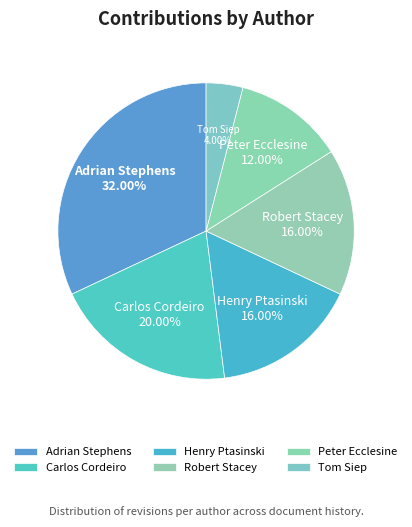

How much of the chart is everything except Tom Siep?

96.0%